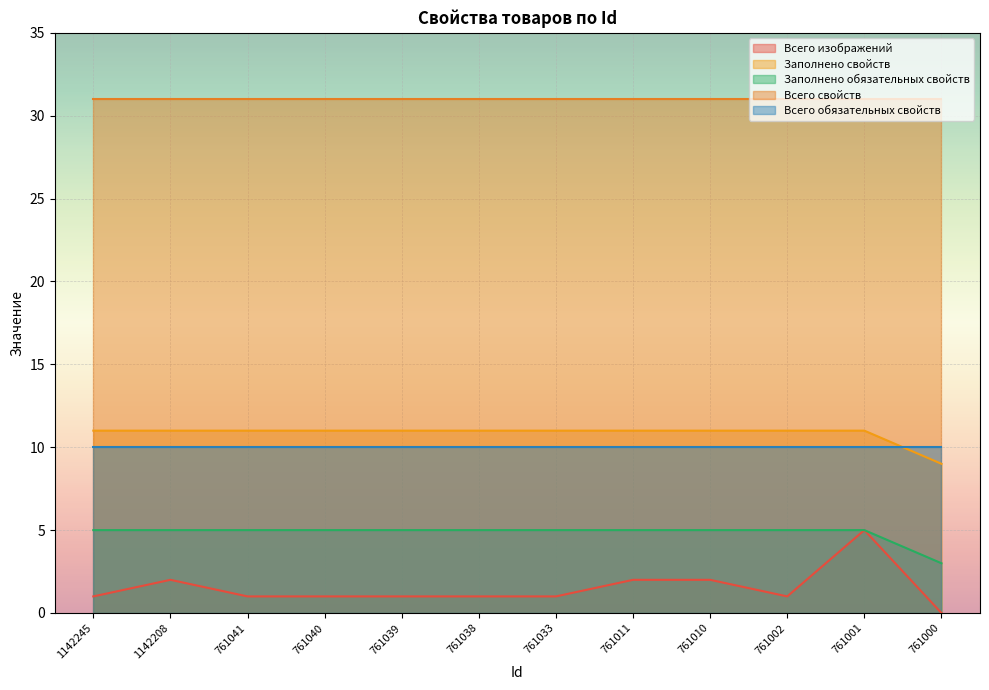

True or false: Заполнено свойств and Заполнено обязательных свойств intersect in this chart.

False